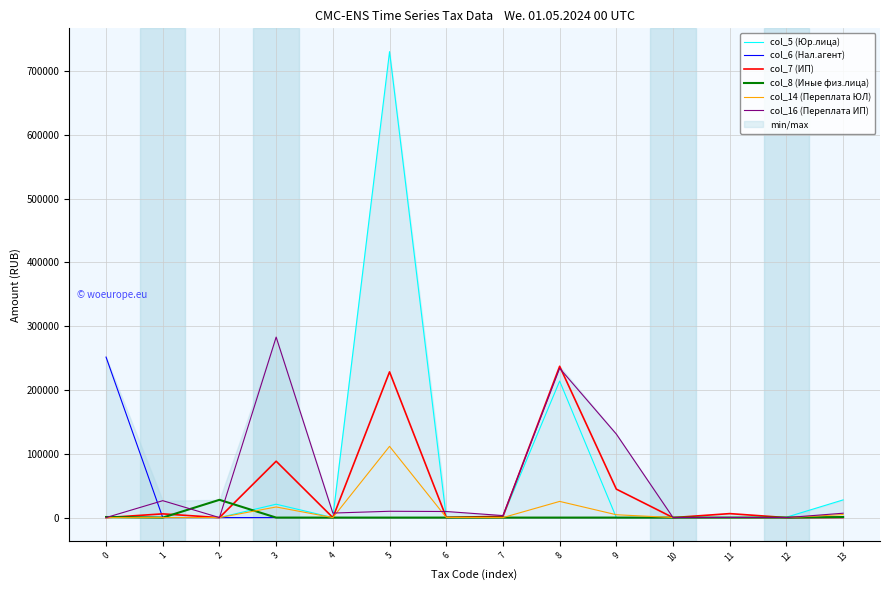

Reading left to right, what are all the values shown in this chart?

col_5 (Юр.лица): 0=0.0	1=0.0	2=0.0	3=20988.8	4=0.0	5=730467.3	6=140.1	7=1754.3	8=214062.9	9=9.9	10=0.0	11=0.0	12=613.9	13=27751.8
col_6 (Нал.агент): 0=251607.8	1=0.0	2=0.0	3=0.0	4=0.0	5=0.0	6=0.0	7=0.0	8=0.0	9=0.0	10=0.0	11=0.0	12=0.0	13=0.0
col_7 (ИП): 0=0.0	1=5848.6	2=0.0	3=88394.7	4=4.6	5=228441.3	6=376.9	7=1947.0	8=237209.6	9=44617.2	10=0.0	11=6247.8	12=0.0	13=200.0
col_8 (Иные физ.лица): 0=920.5	1=0.0	2=27871.0	3=0.0	4=0.0	5=0.0	6=0.0	7=0.0	8=0.0	9=0.0	10=0.0	11=0.0	12=0.0	13=900.0
col_14 (Переплата ЮЛ): 0=0.0	1=0.0	2=0.0	3=16652.9	4=0.8	5=111707.1	6=295.9	7=6.5	8=25382.2	9=4473.8	10=138.0	11=0.0	12=1.1	13=4795.8
col_16 (Переплата ИП): 0=0.0	1=26532.2	2=0.0	3=282953.1	4=7115.8	5=9910.9	6=9549.2	7=3173.6	8=234069.6	9=130916.4	10=0.0	11=267.9	12=0.0	13=6861.6